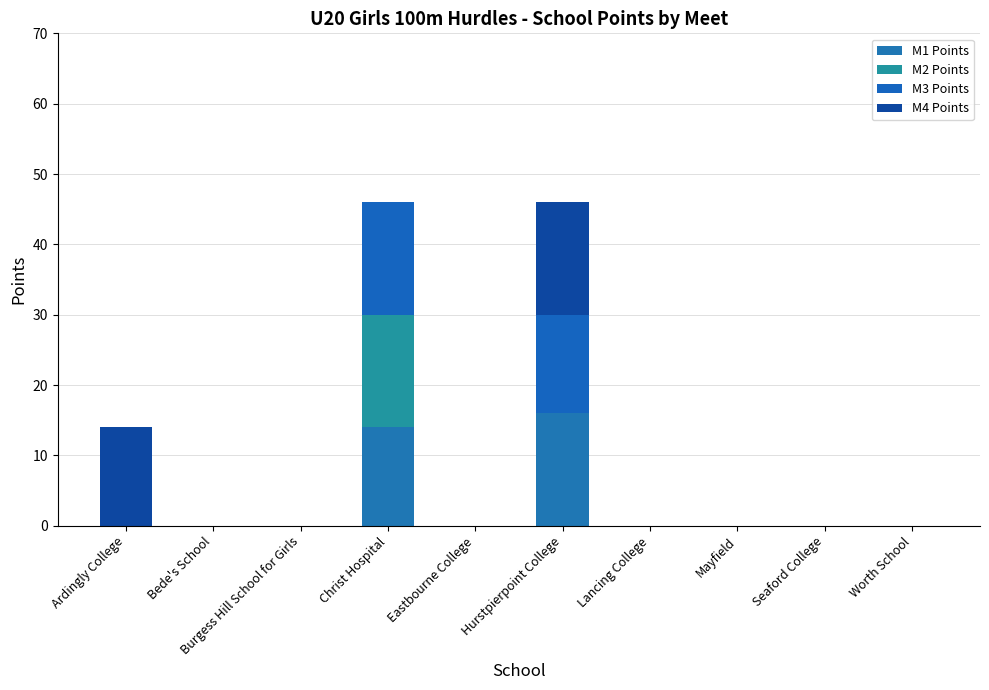

Is it true that M2 Points equals 0 at Lancing College?

True